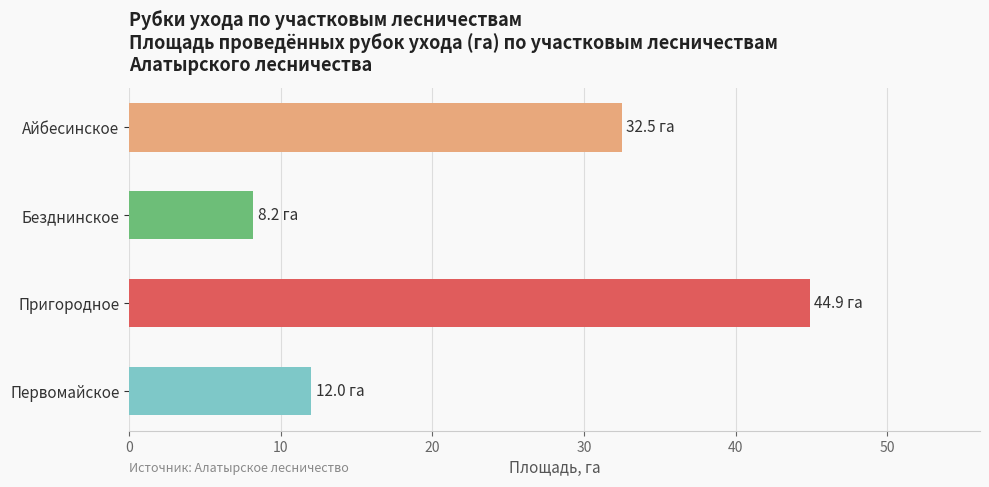

What is the label of the 3rd bar from the bottom?

Безднинское